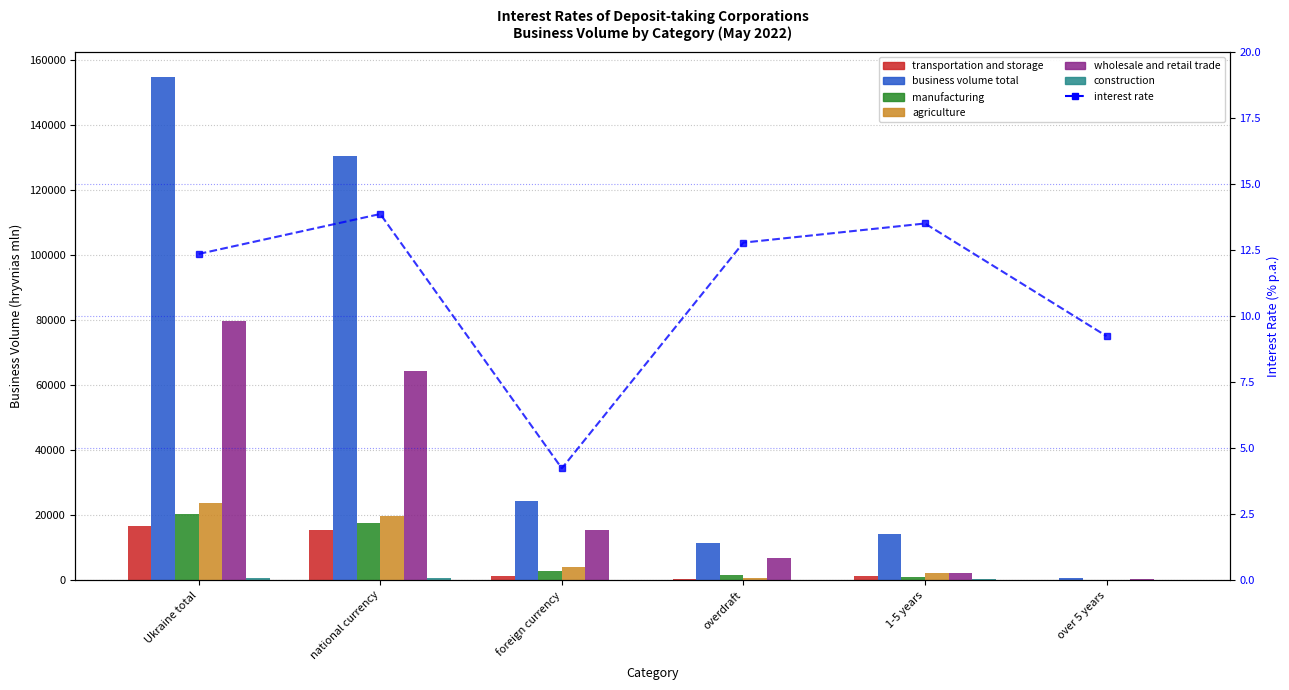

Which series has the largest range (max minus min)?

business volume total